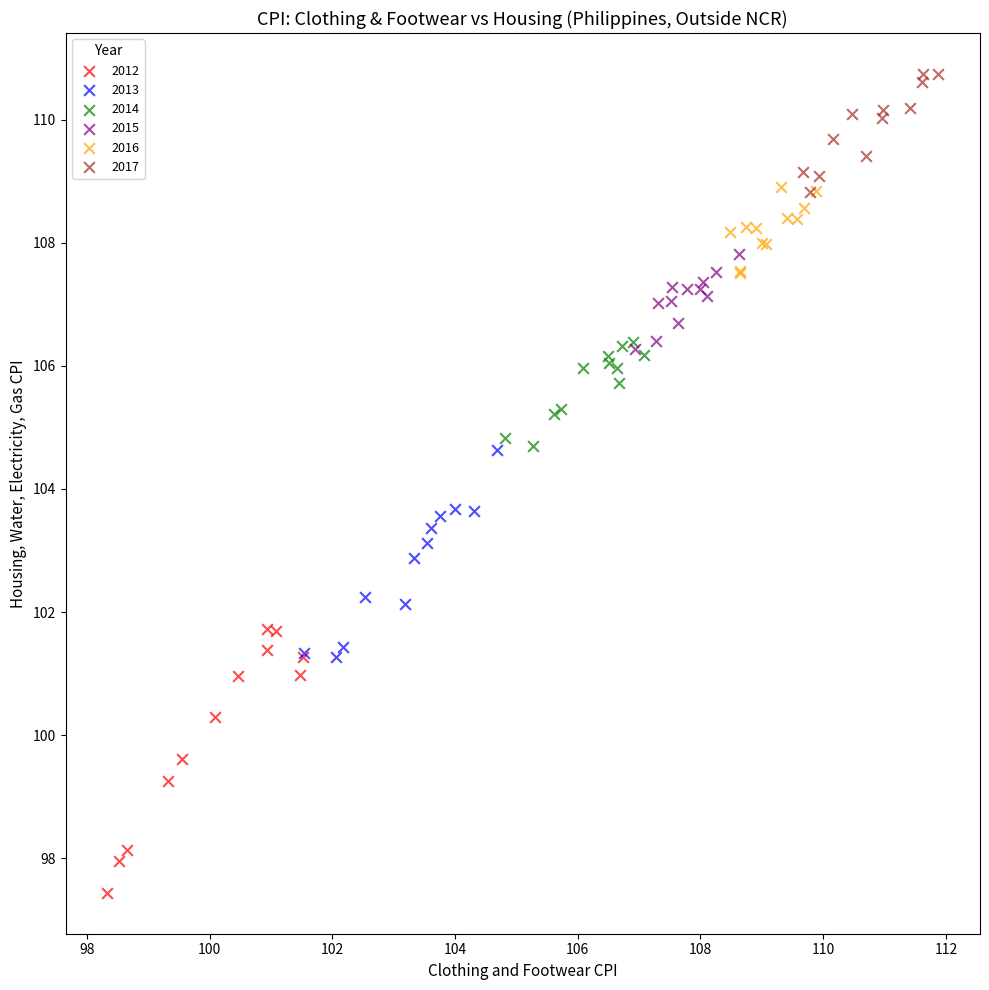

What are all the series names shown in the legend?

2012, 2013, 2014, 2015, 2016, 2017